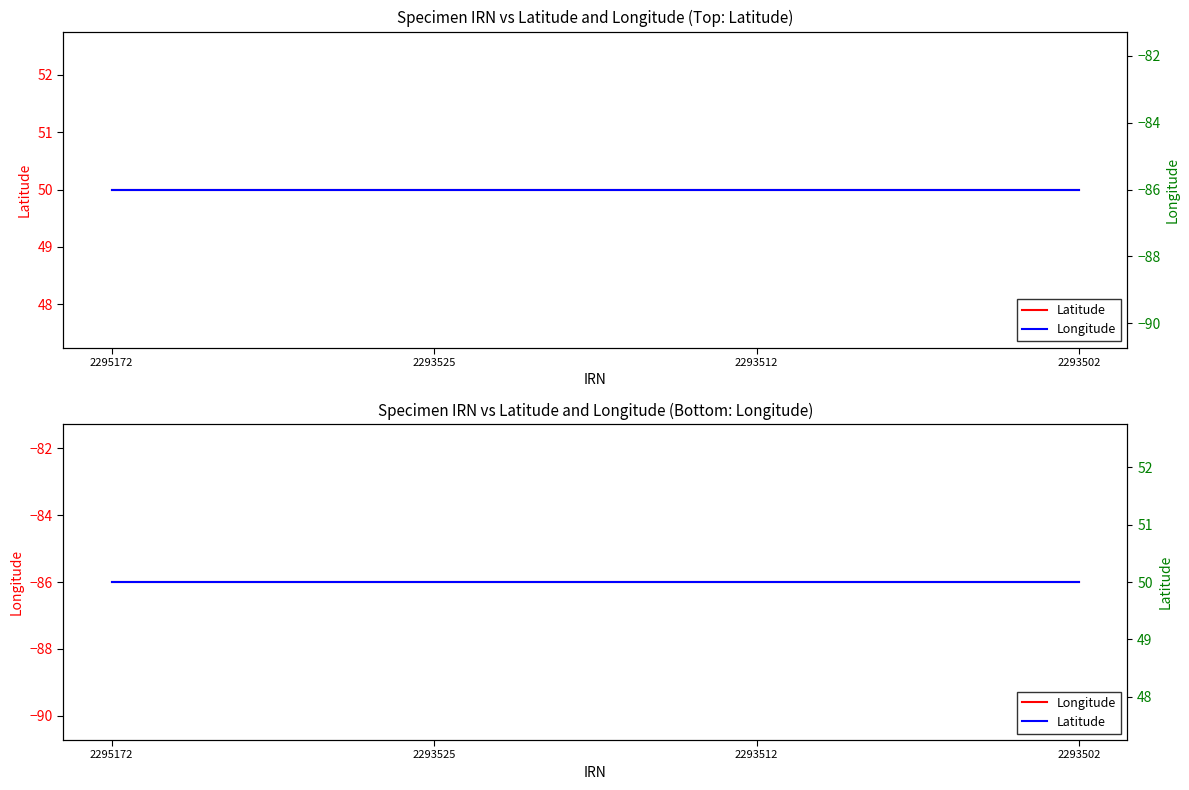

At which category is the sum across all series the highest?

2295172